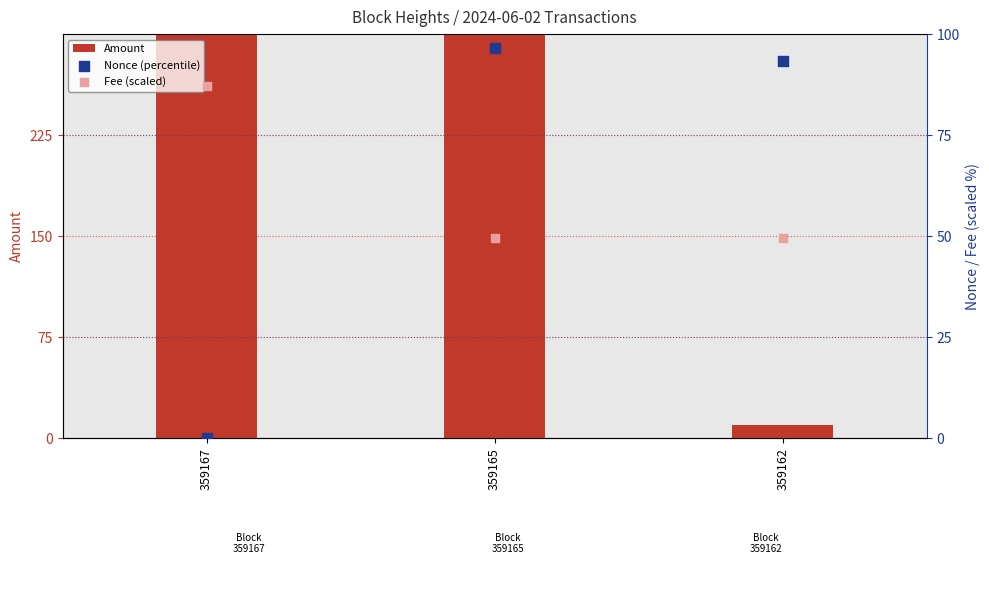

Is the value of Nonce (percentile) at 359167 greater than the value of Amount at 359162?

No